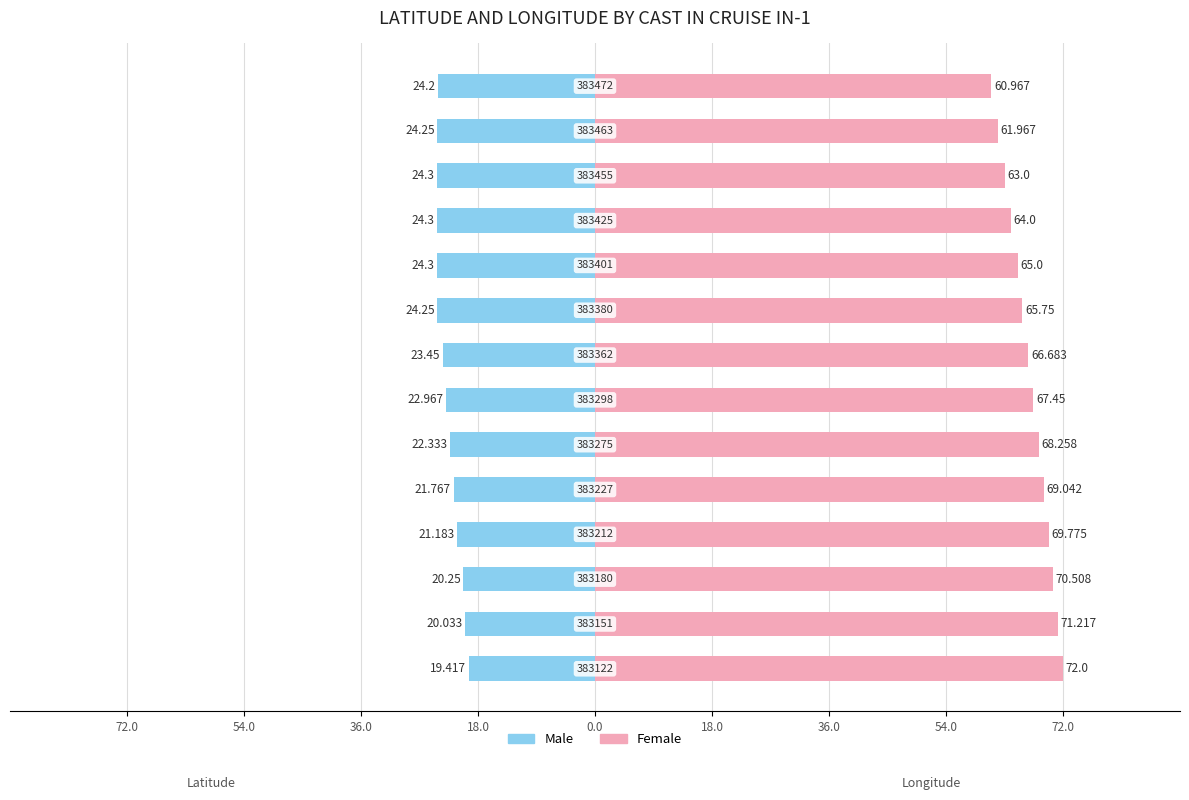

The value of Female at 54.0 is 101.5. True or false?

False